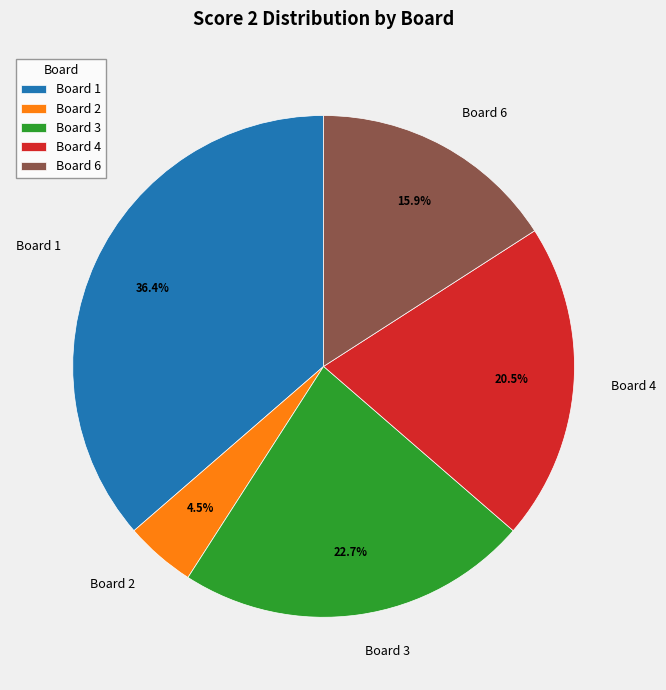

Is there a majority slice in this chart?

No